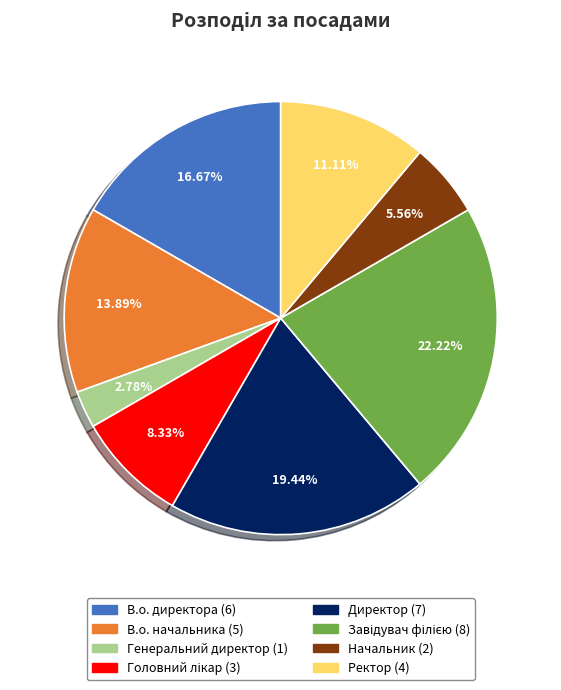

Between В.о. начальника and Ректор, which is larger?

В.о. начальника